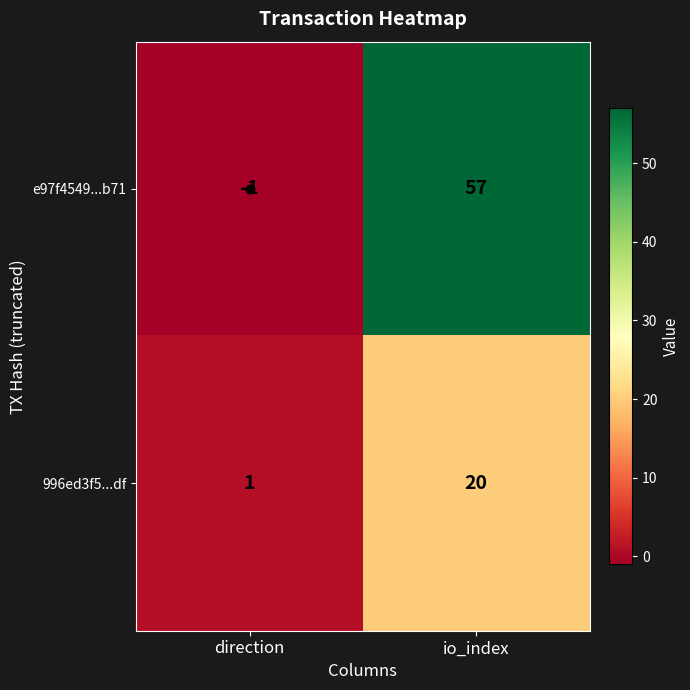

At how many categories does at least one series exceed 8?

1